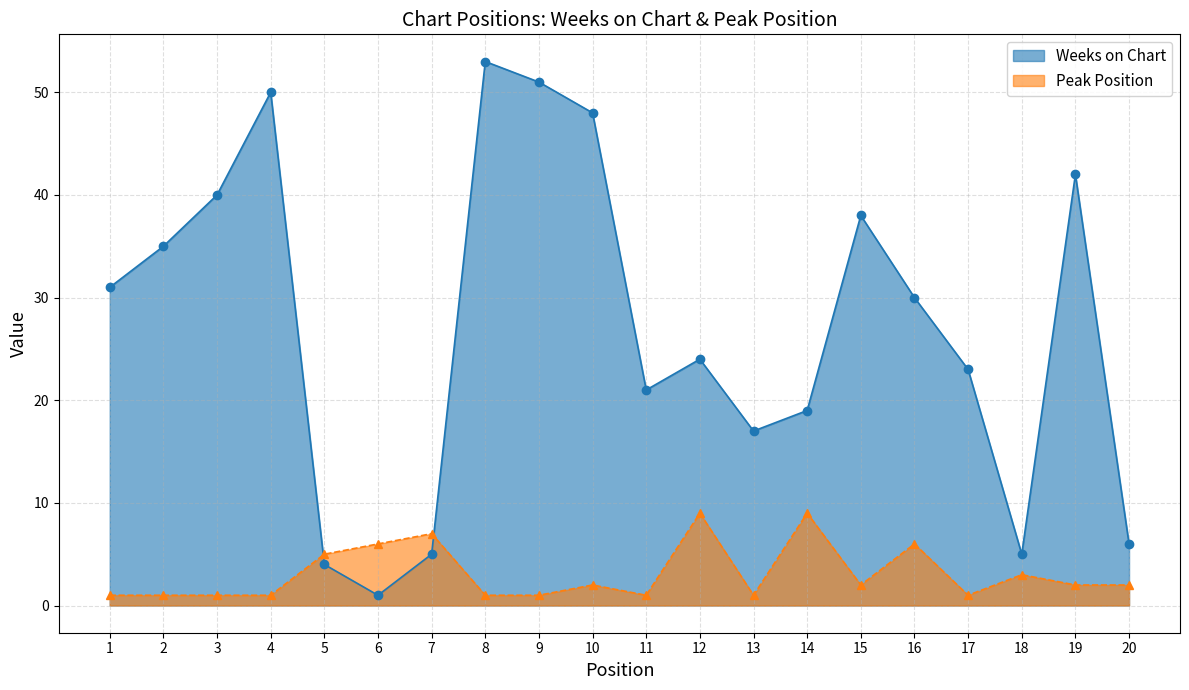

How many interior local peaks does the Peak Position series have?

6